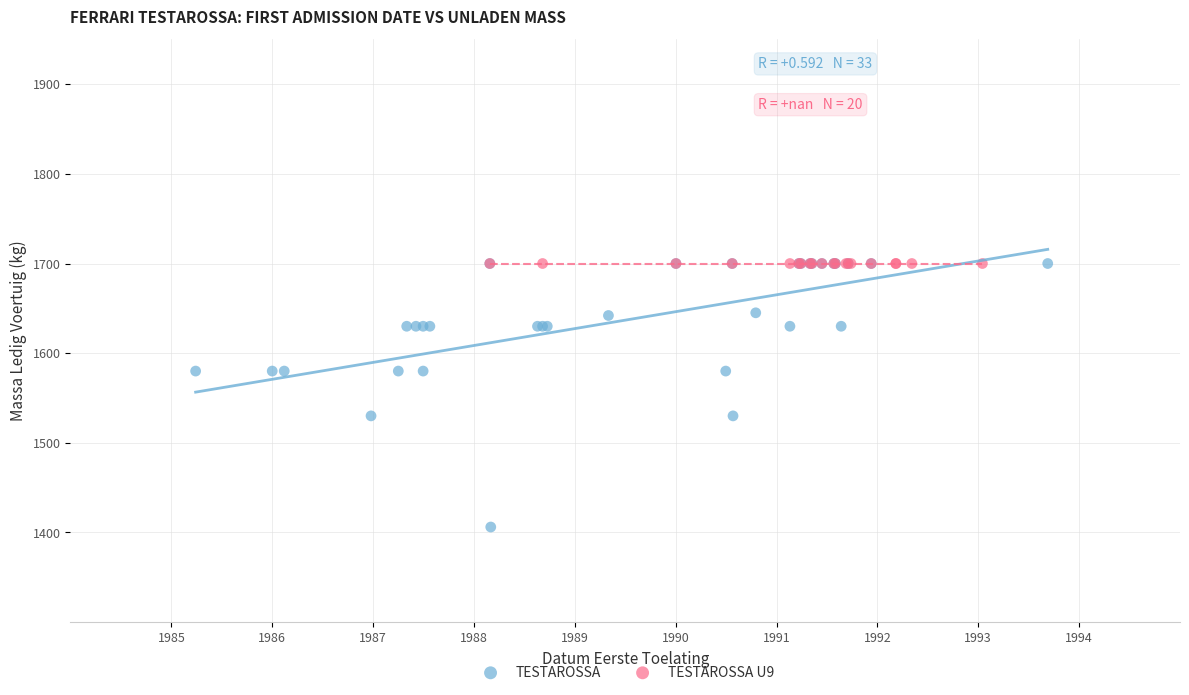

Which series contains the lowest Y value?

TESTAROSSA